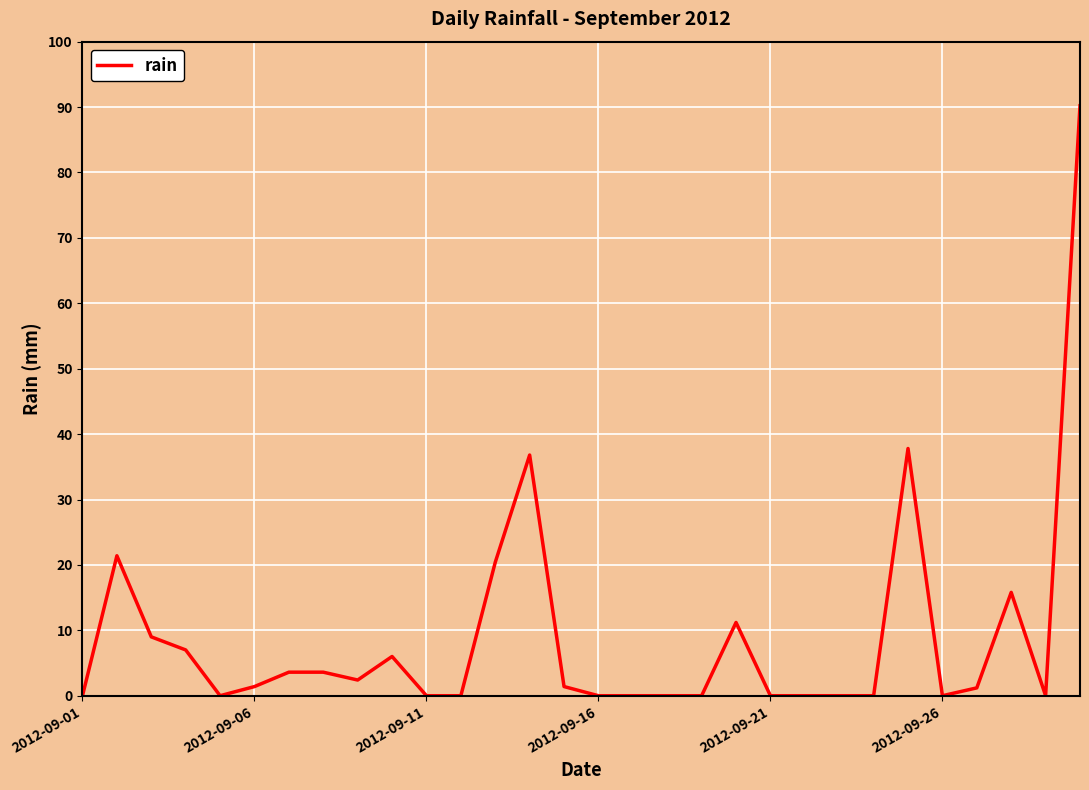

What is the greatest value displayed?

90.2